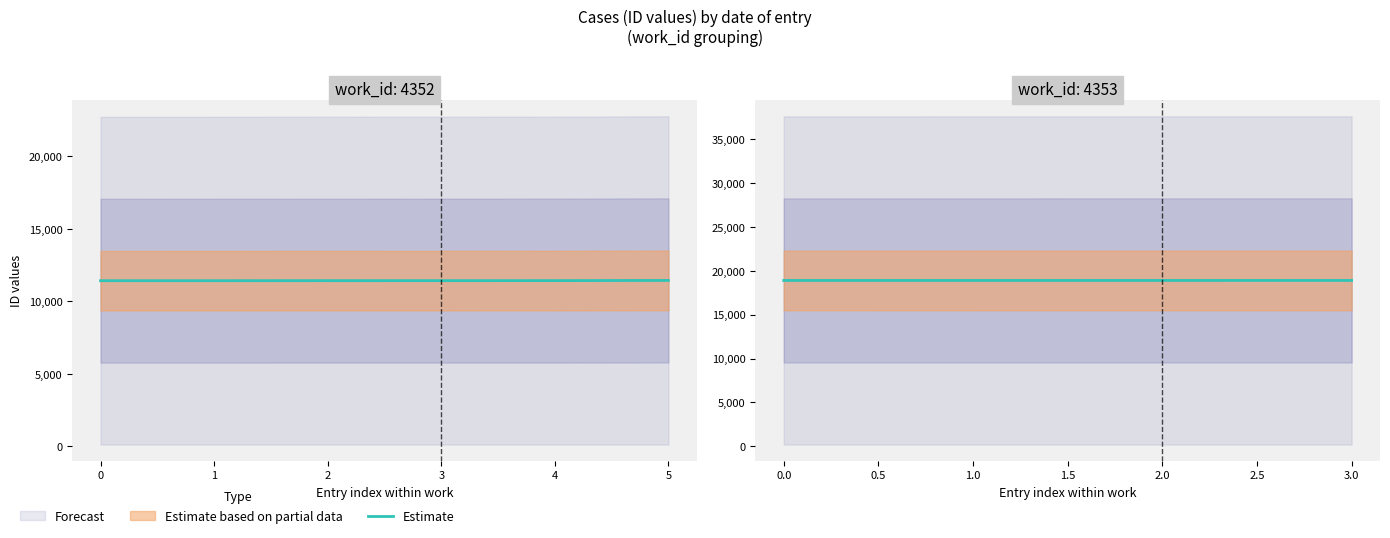

Does the chart have visible grid lines?

No